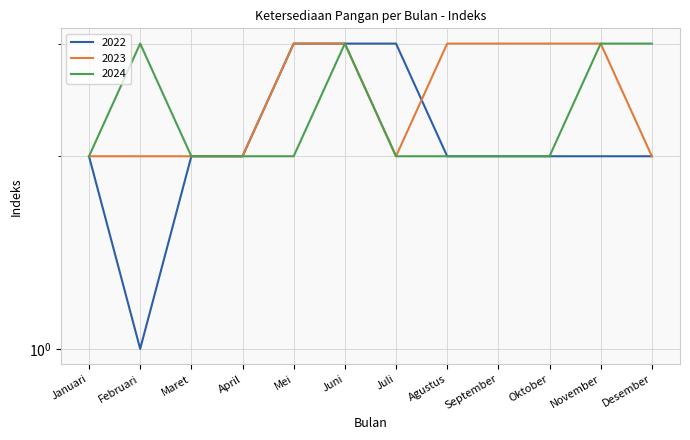

True or false: 2024 and 2023 cross at least once.

False